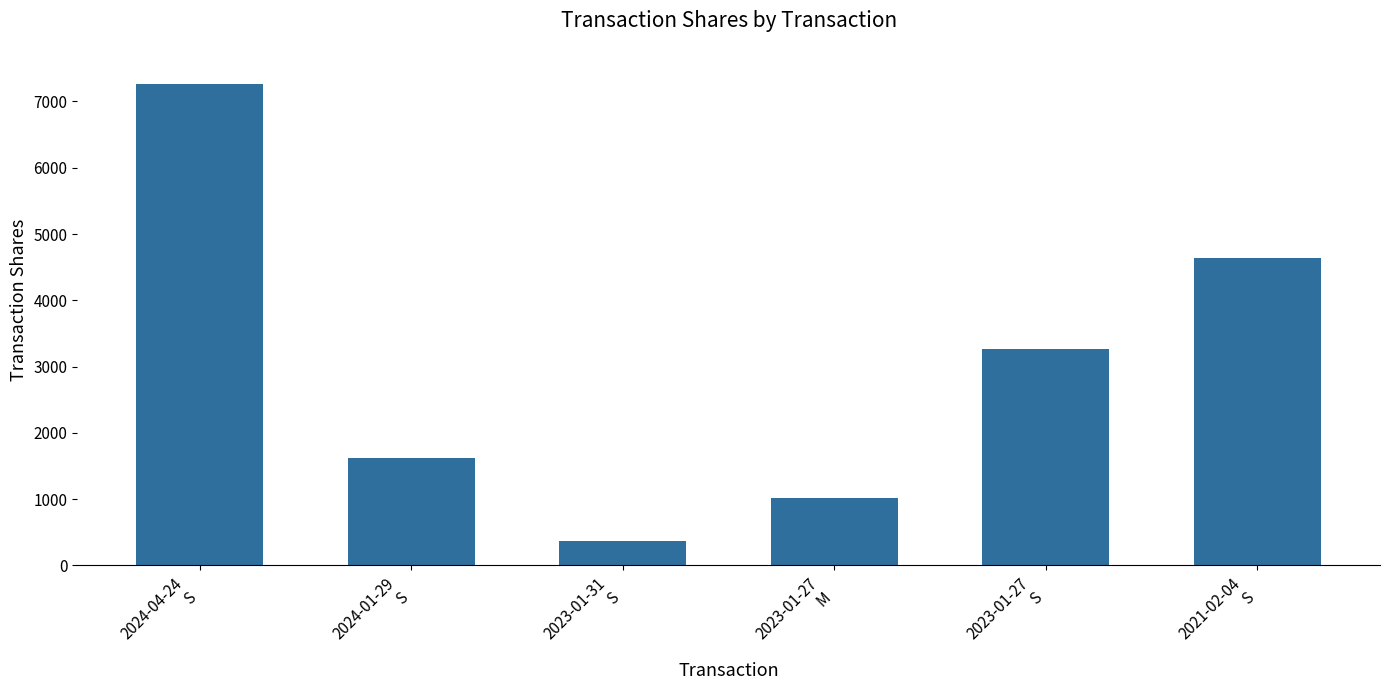

Reading left to right, what are all the values shown in this chart?

2024-04-24
S=7271	2024-01-29
S=1616	2023-01-31
S=362	2023-01-27
M=1009	2023-01-27
S=3262	2021-02-04
S=4643